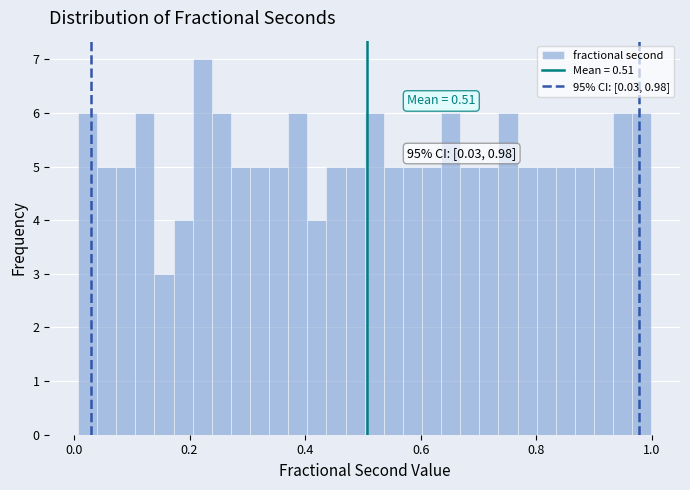

Around what value on the x-axis is the tallest bar? Give the approximate position of its centre, as read against the axis.

0.22